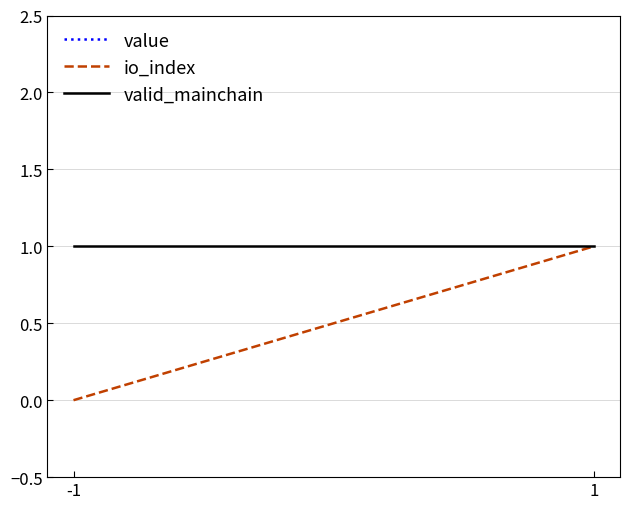

What is the total value across all series at -1?

54.3